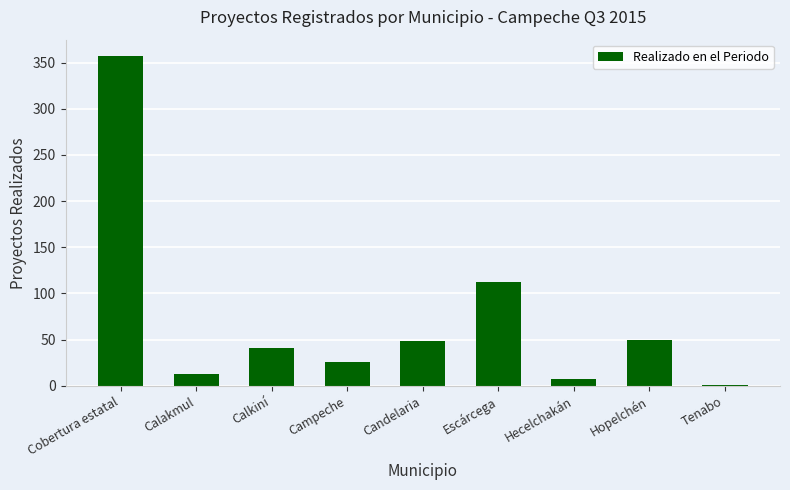

What is the sum of all values?

654